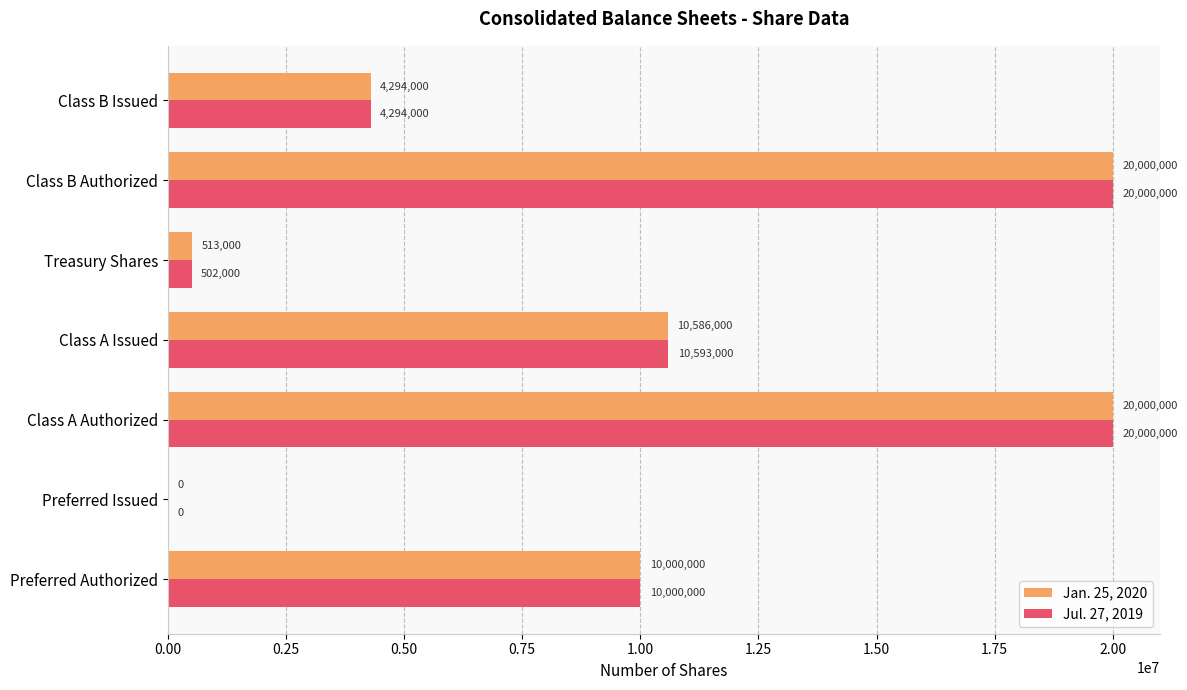

Which series has the largest total across all categories?

Jan. 25, 2020